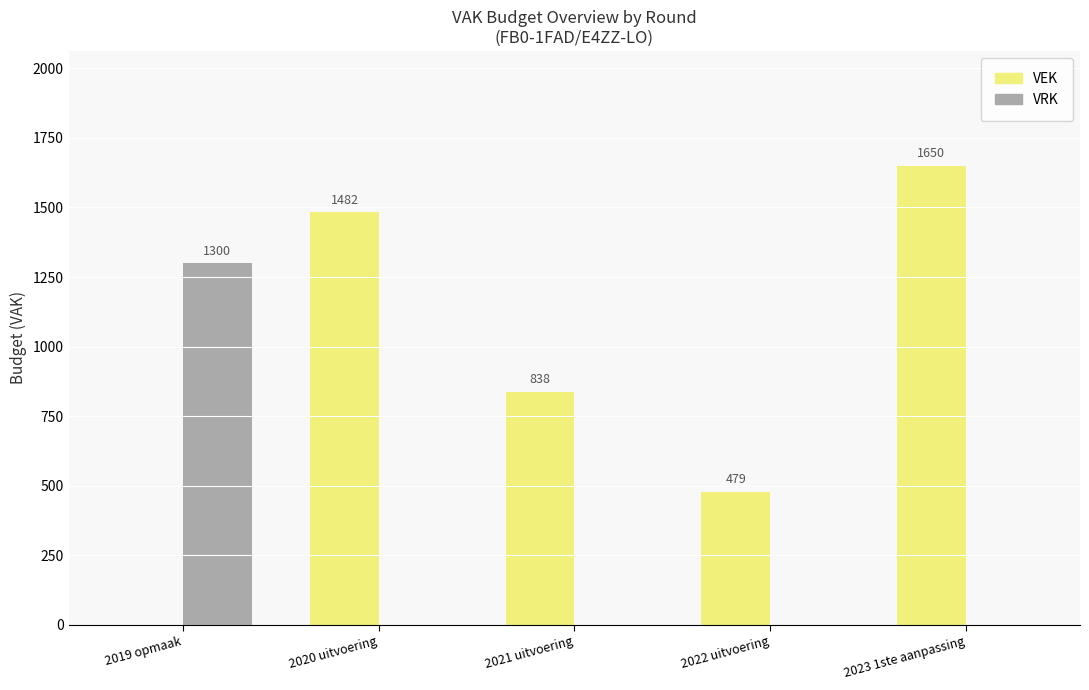

The VEK series shows 838 at 2021 uitvoering. True or false?

True